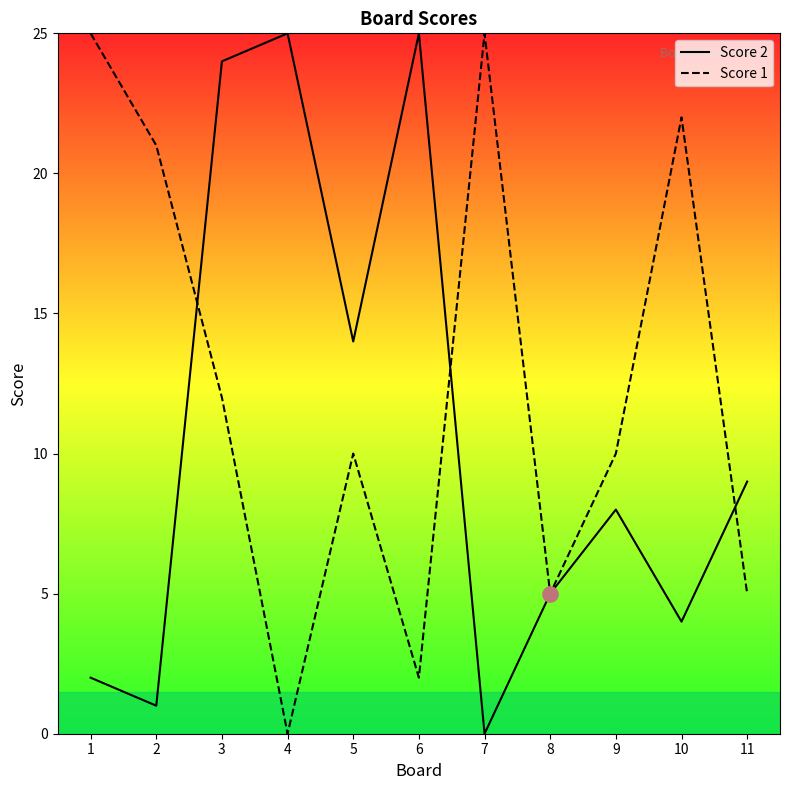

At how many categories does at least one series exceed 20?

7